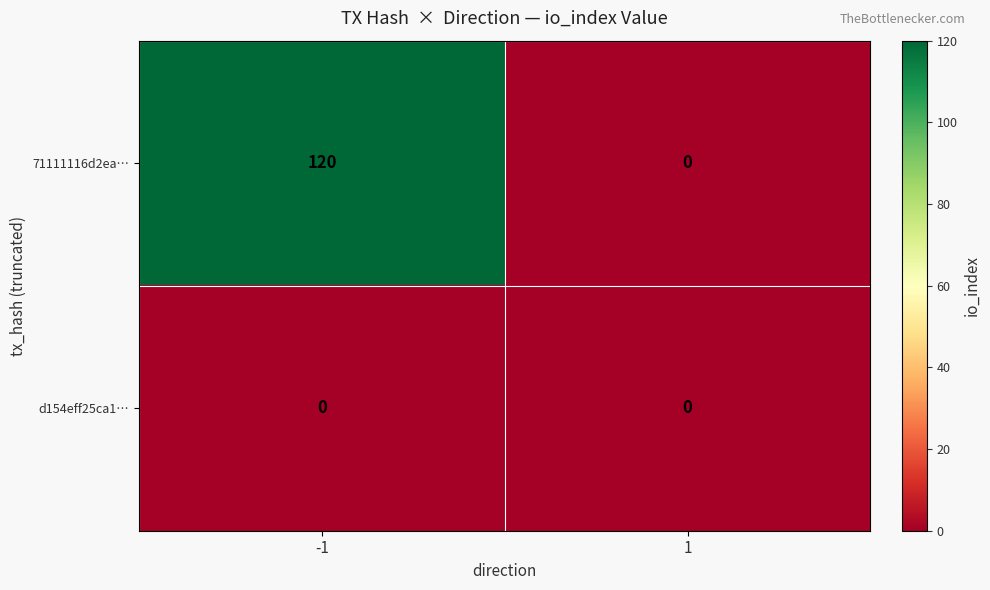

Rank the series at -1 from highest to lowest value.

71111116d2ea…, d154eff25ca1…